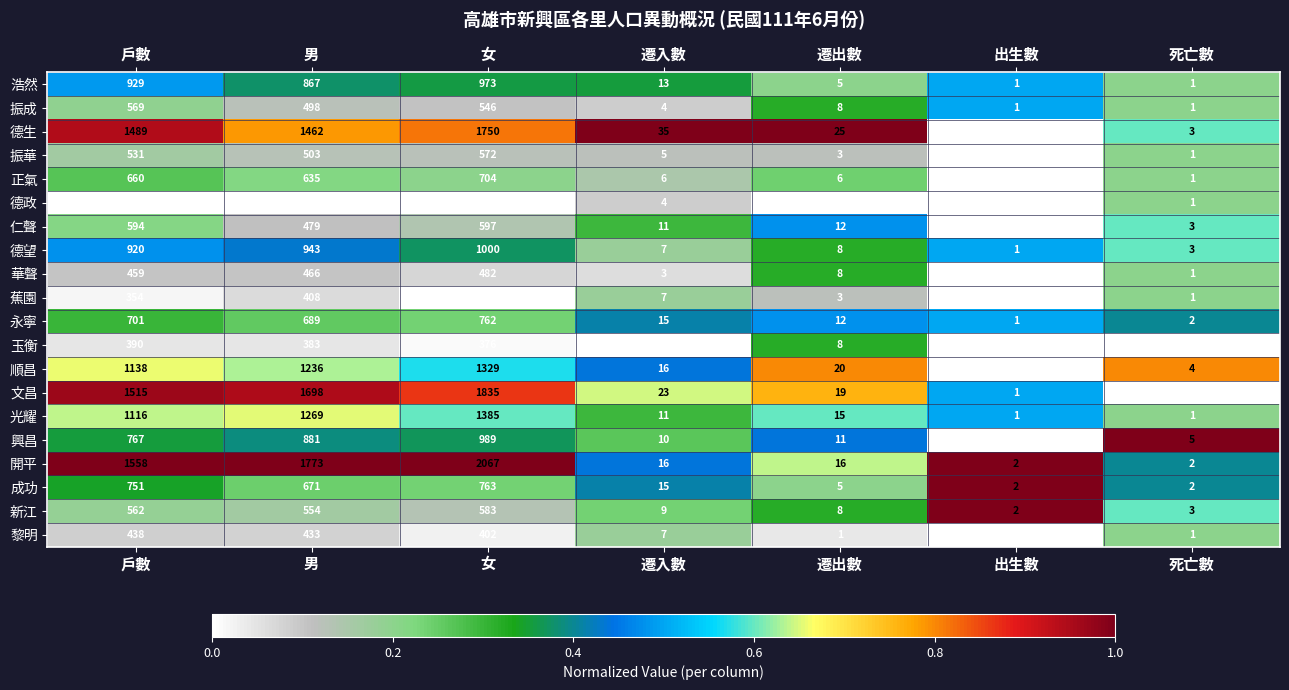

Which series has the largest range (max minus min)?

開平